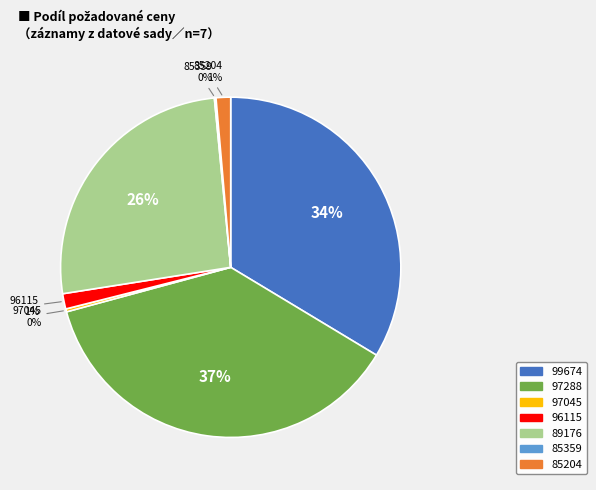

What is the ratio of the value at 97288 to the value at 97045?

132.6